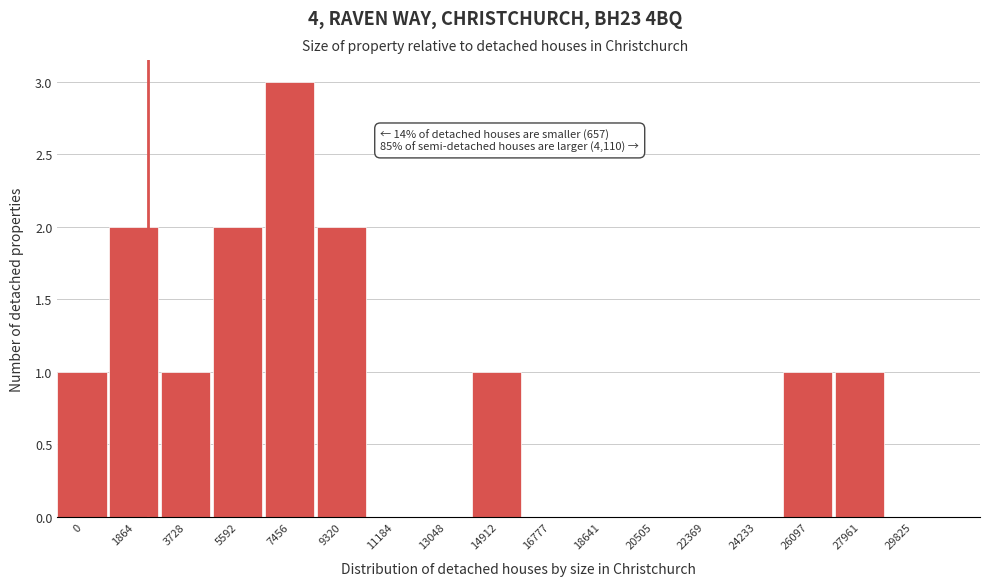

Reading left to right, what are all the values shown in this chart?

0=1	1864=2	3728=1	5592=2	7456=3	9320=2	11184=0	13048=0	14912=1	16777=0	18641=0	20505=0	22369=0	24233=0	26097=1	27961=1	29825=0